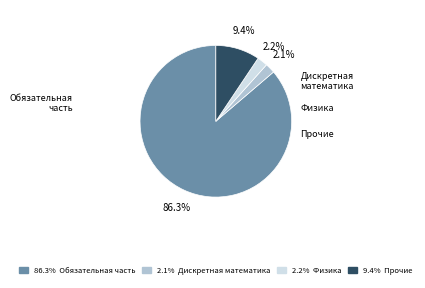

Does any single category account for the majority?

Yes